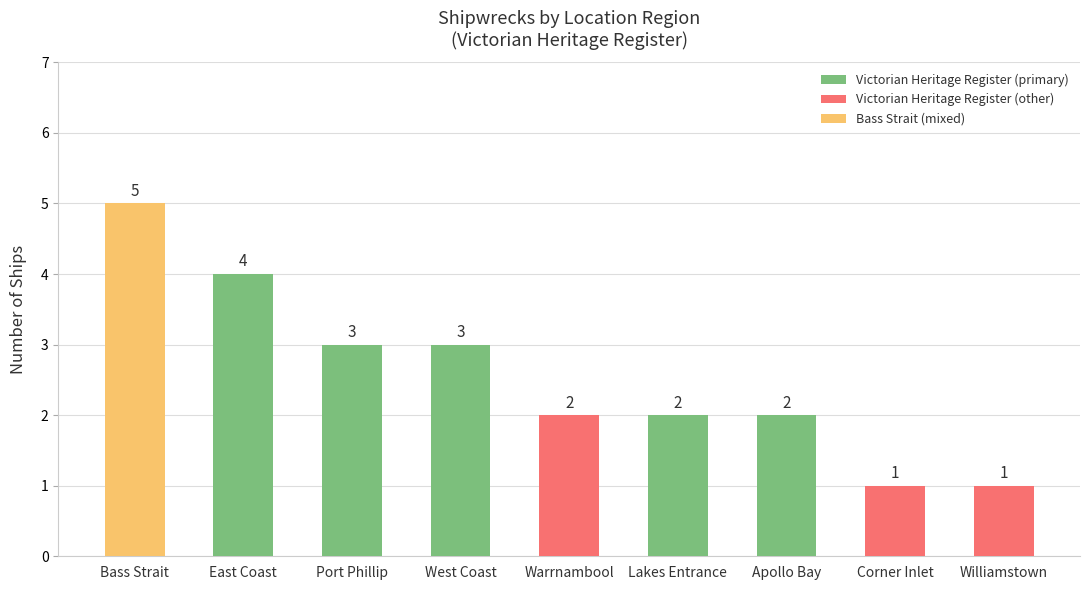

Between Williamstown and West Coast, which is larger?

West Coast